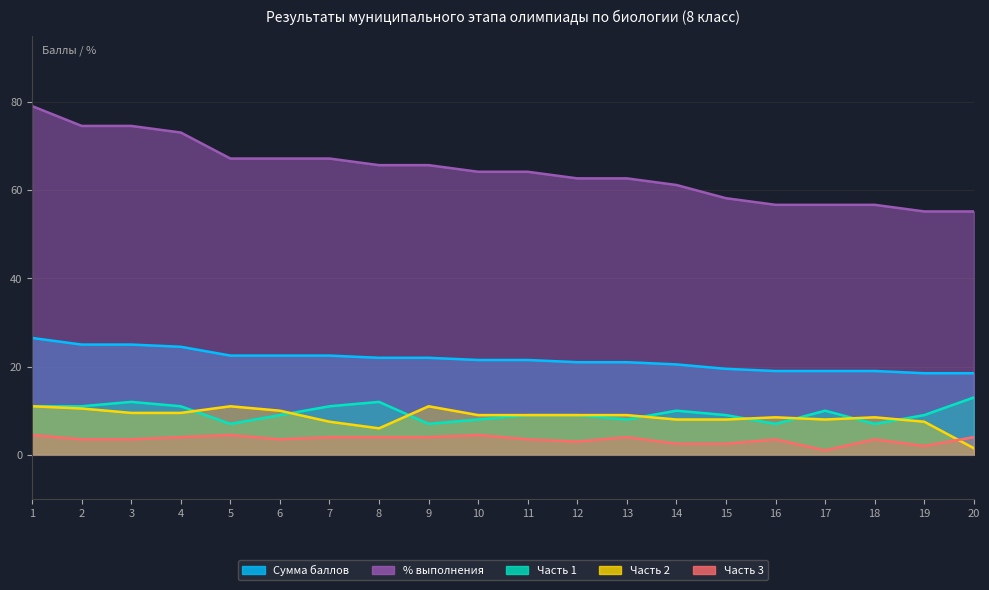

How many lines are shown in the chart?

5